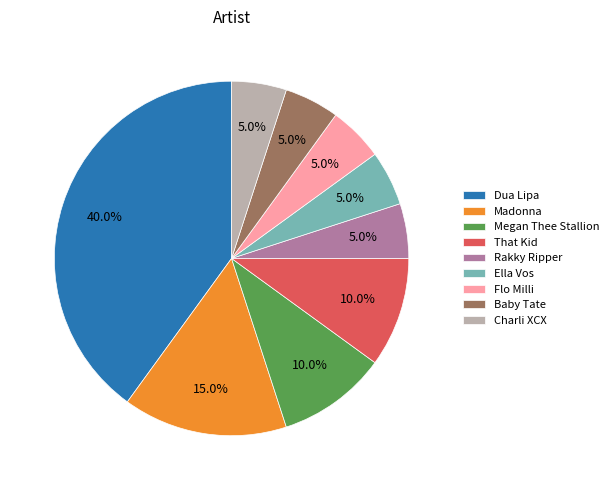

What portion of the pie excludes Dua Lipa?

60.0%